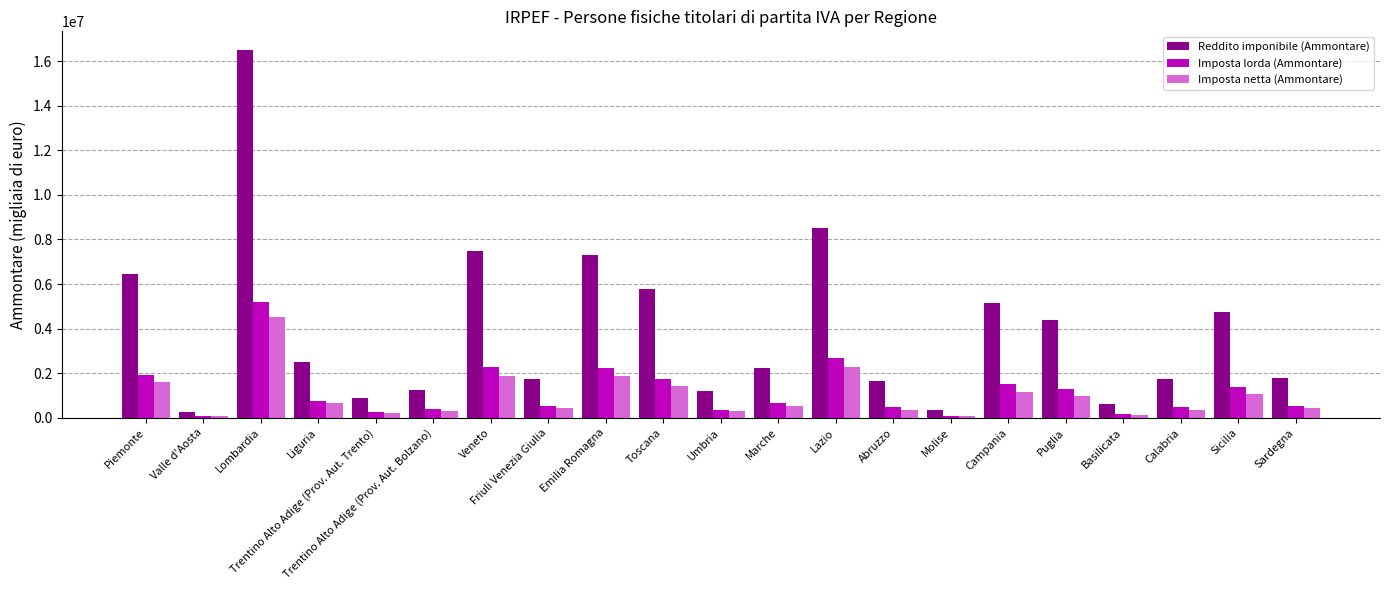

At Emilia Romagna, list the series in order from smallest to largest.

Imposta netta (Ammontare), Imposta lorda (Ammontare), Reddito imponibile (Ammontare)